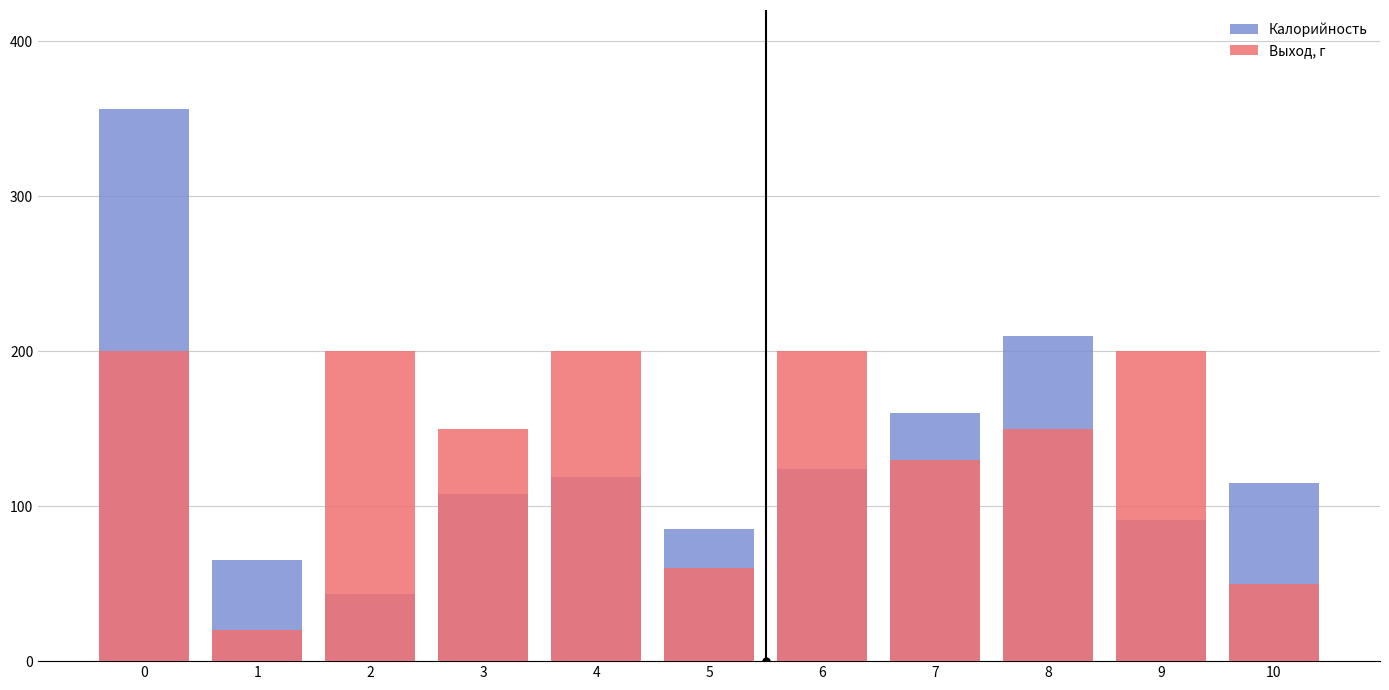

What is the sum of the Калорийность values at 7 and 9?

251